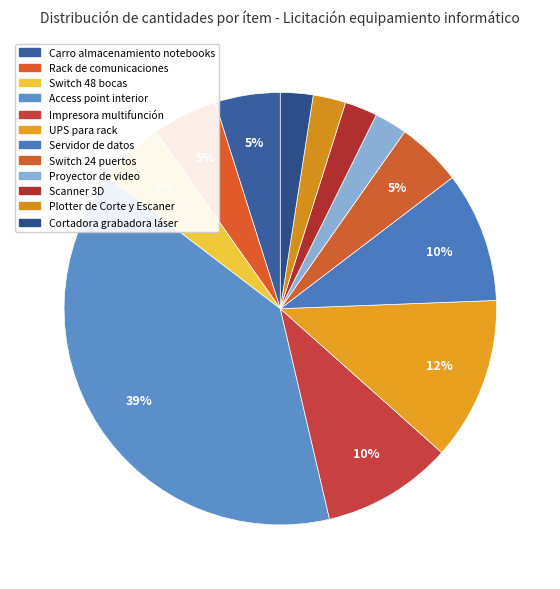

To the nearest percent, what is the difference between the largest and smallest slice percentages?

37%